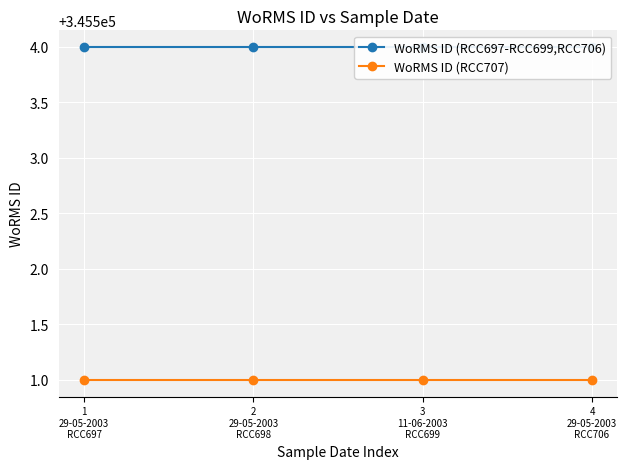

Which has a higher value, 4
29-05-2003
RCC706 or 3
11-06-2003
RCC699?

4
29-05-2003
RCC706